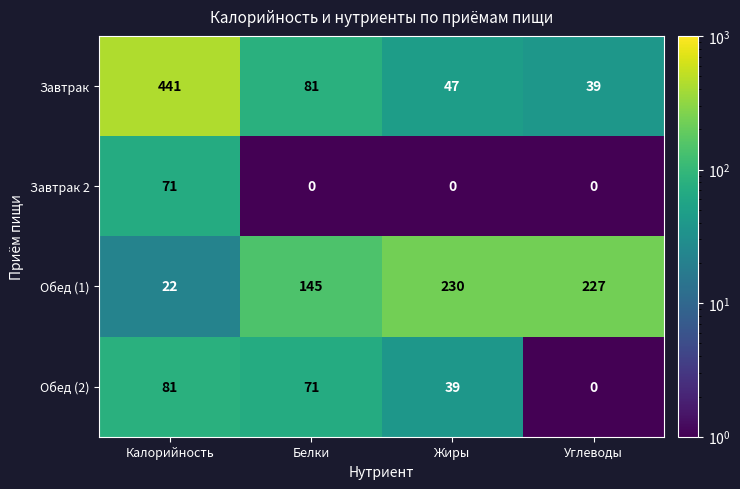

What is the difference between the highest and lowest values at Углеводы?

227